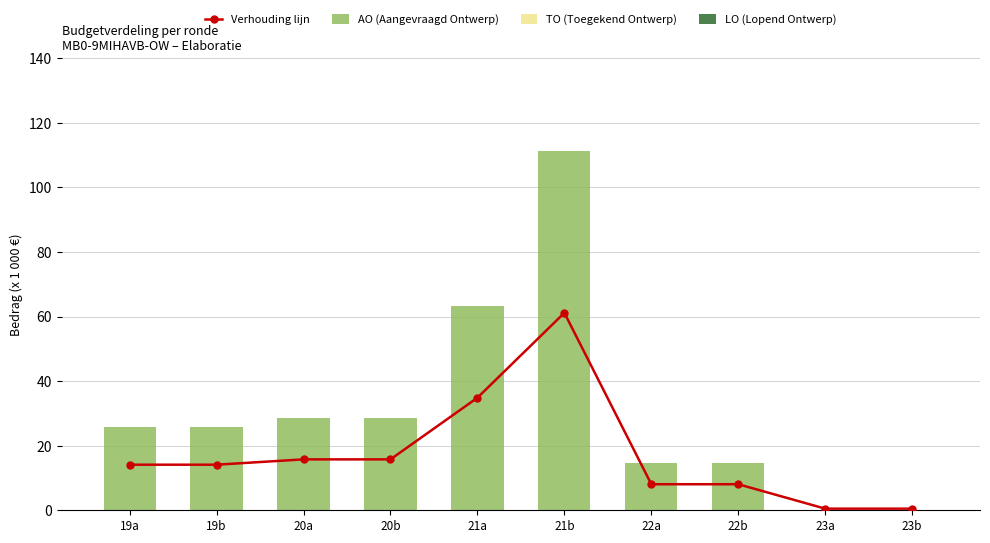

At which label is TO (Toegekend Ontwerp) closest to 0?

19a